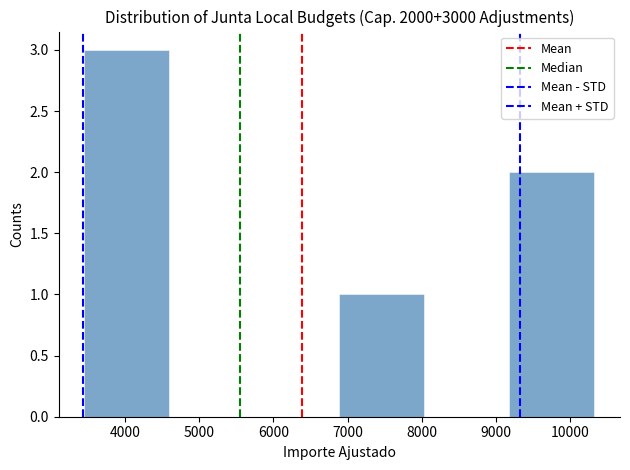

Reading left to right, list every bar in this chart as the range it spans on the x-axis followed by its height. Neither the bar edges nor the heights are printed on the chart, so give them approximately, as read against the axes.

3400 to 4600: 3
4600 to 5700: 0
5700 to 6900: 0
6900 to 8000: 1
8000 to 9200: 0
9200 to 10300: 2